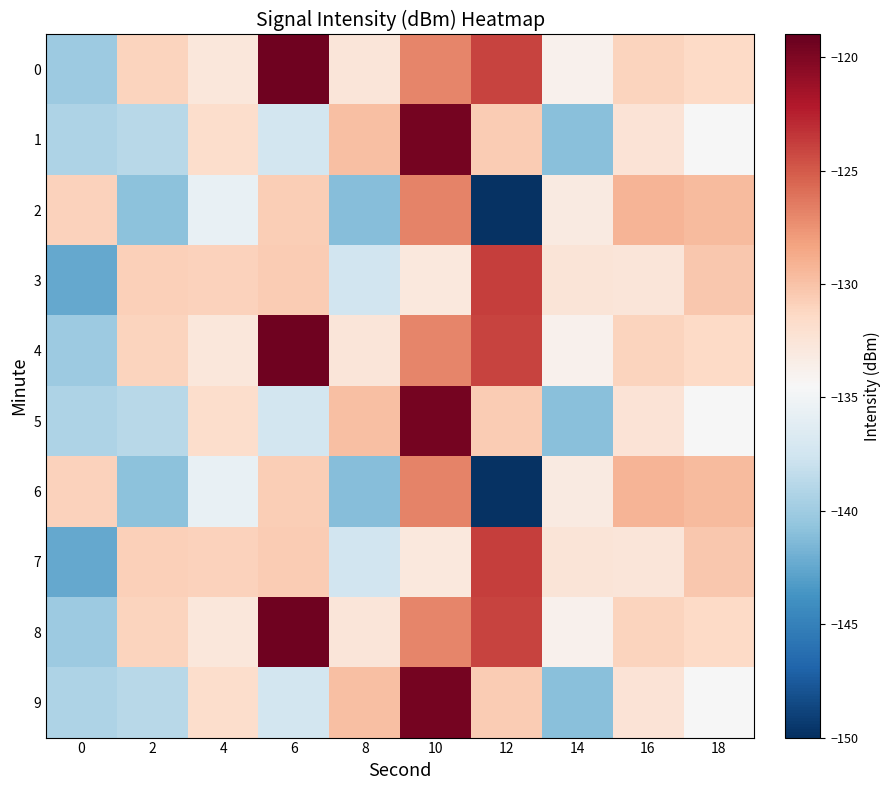

How many categories are shown in the chart?

10